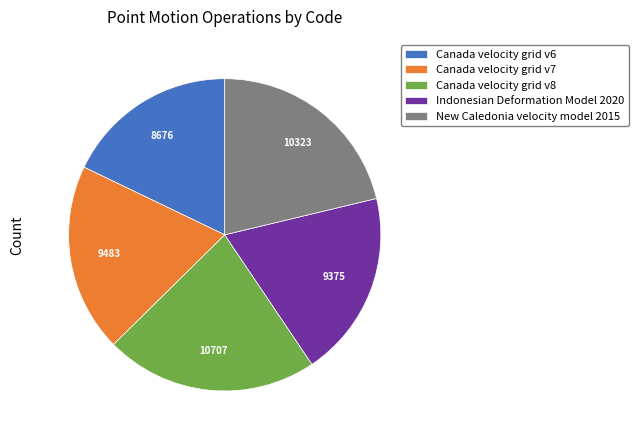

Which category has the biggest portion of the pie?

Canada velocity grid v8